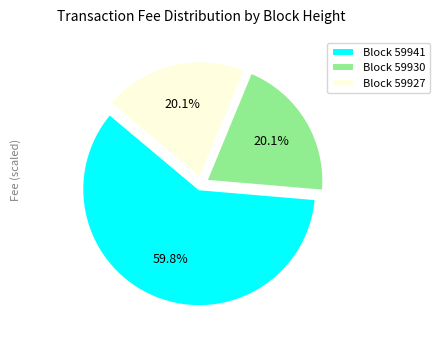

Which slice represents more than half of the pie?

Block 59941